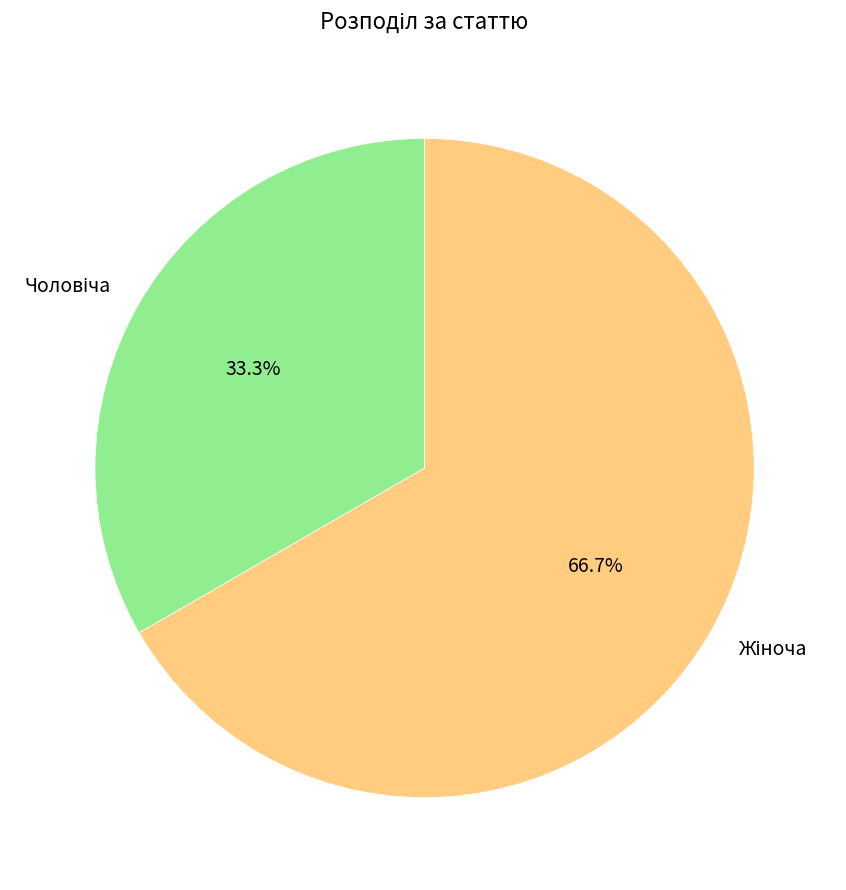

Does any single category account for the majority?

Yes